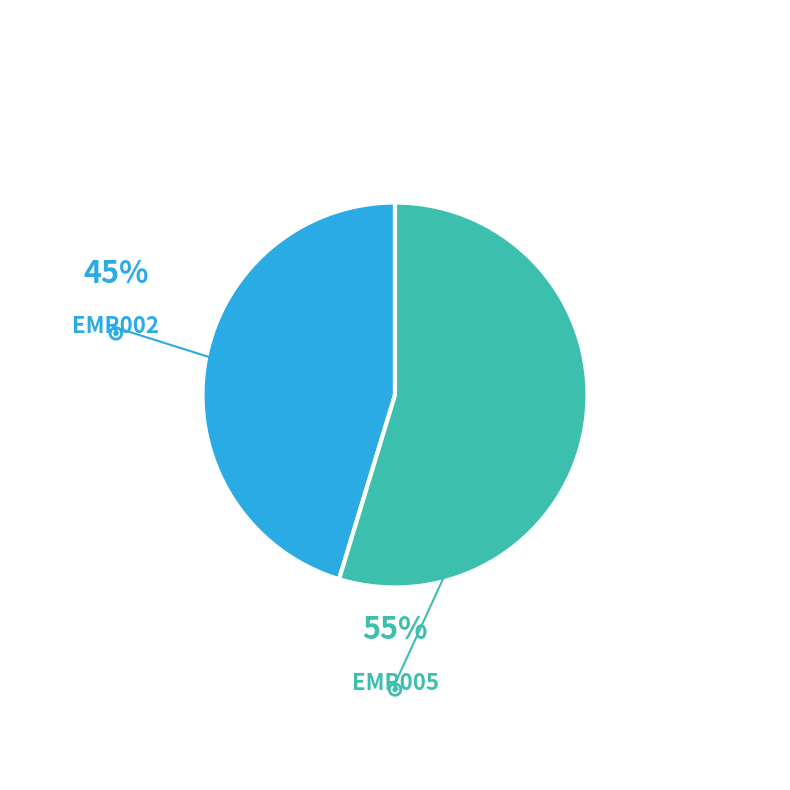

To the nearest percent, what is the average slice percentage?

50%